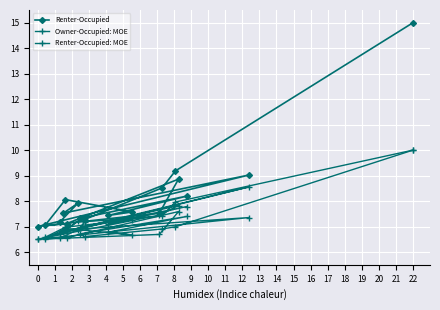

In Renter-Occupied: MOE, how many points are lower than both neighbors (excluding endpoints)?

5